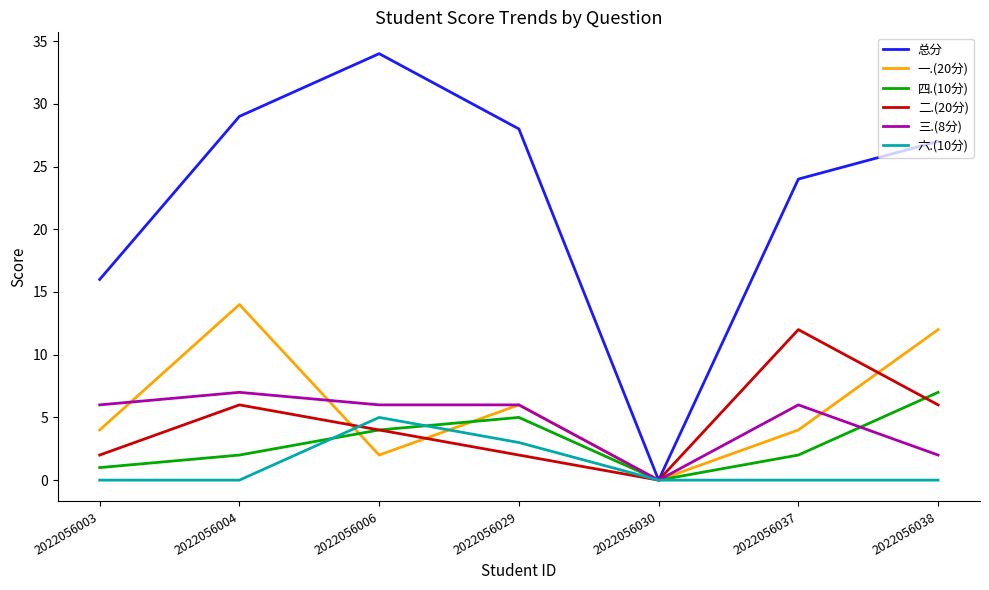

Where is the first local maximum for 一.(20分)?

2022056004